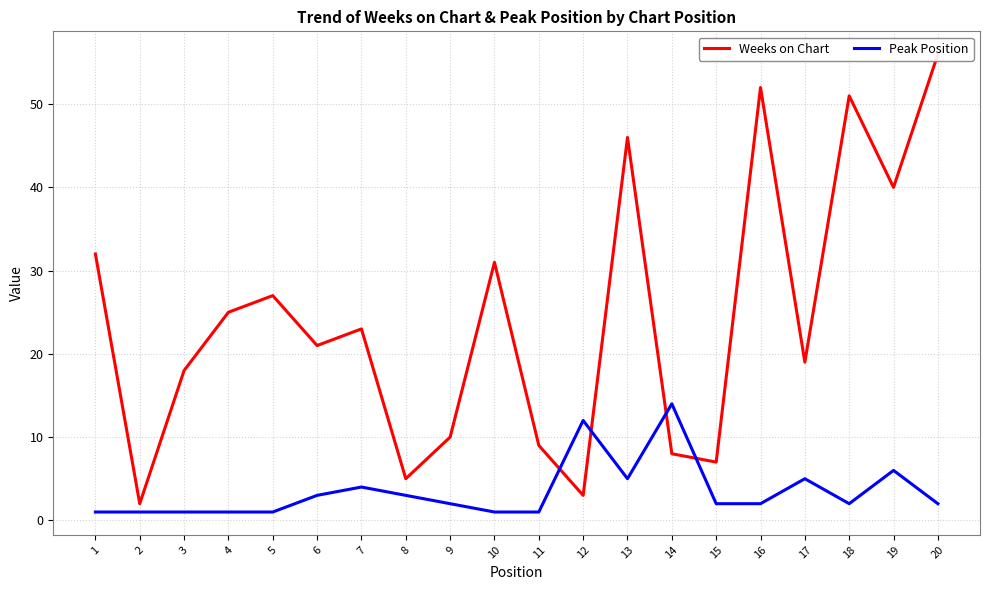

Reading left to right, extract all data points from this chart.

Weeks on Chart: 32	2	18	25	27	21	23	5	10	31	9	3	46	8	7	52	19	51	40	56
Peak Position: 1	1	1	1	1	3	4	3	2	1	1	12	5	14	2	2	5	2	6	2